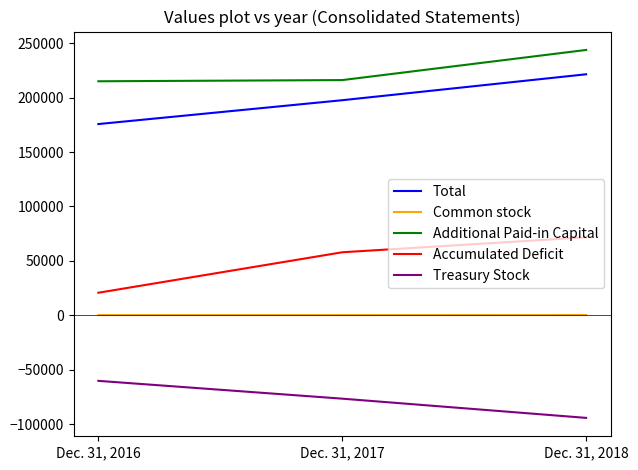

What value does the Accumulated Deficit series have at Dec. 31, 2016, to the nearest 10?

20710